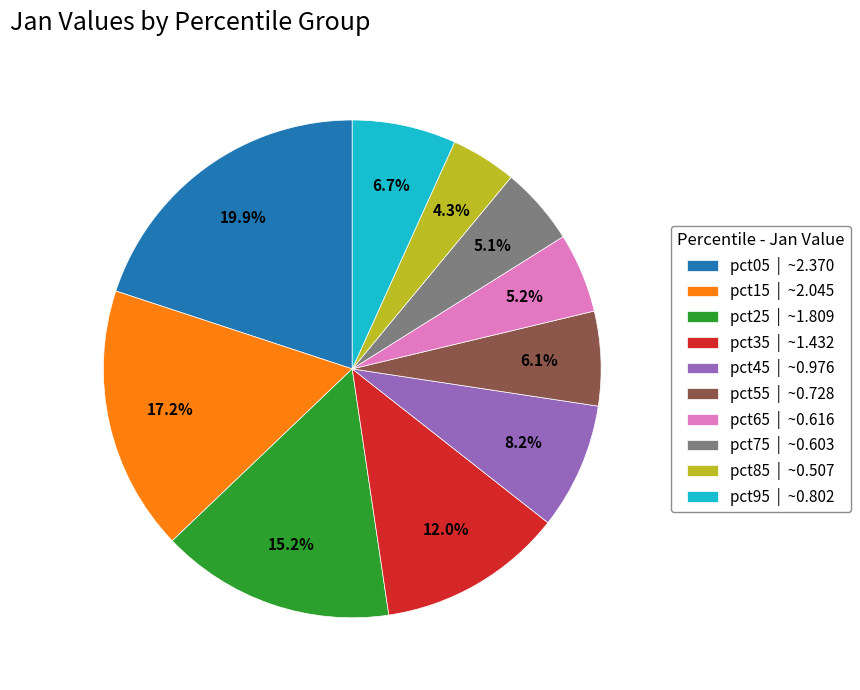

Is the sum of pct55 | ~0.728 and pct85 | ~0.507 greater than half?

No